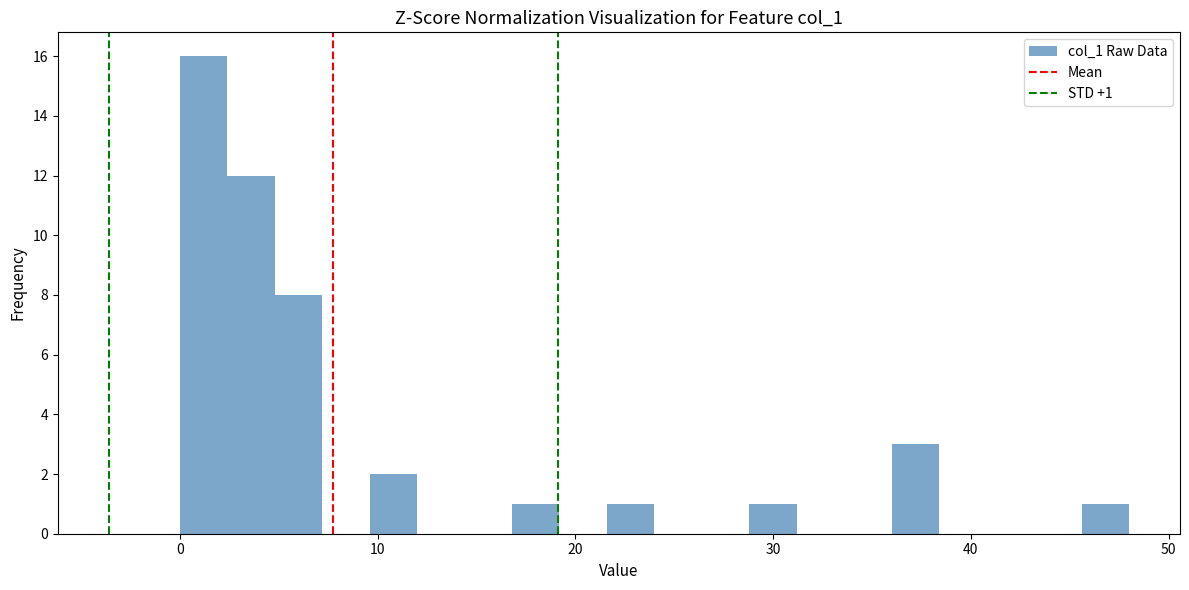

Read against the x-axis, roughly where is the centre of the tallest bar?

1